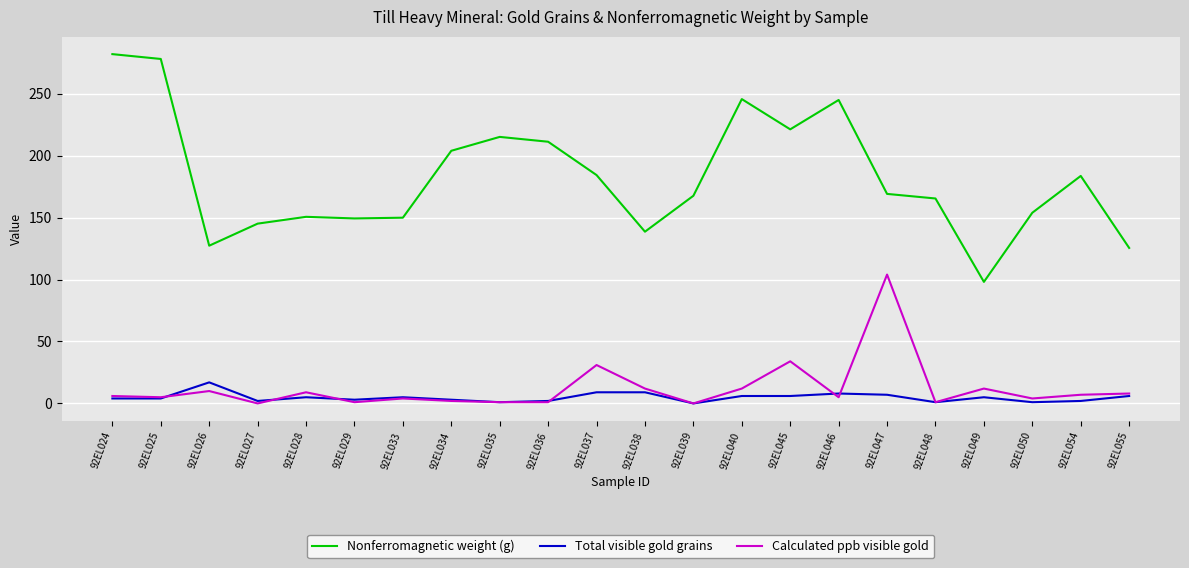

What are all the series names shown in the legend?

Nonferromagnetic weight (g), Total visible gold grains, Calculated ppb visible gold